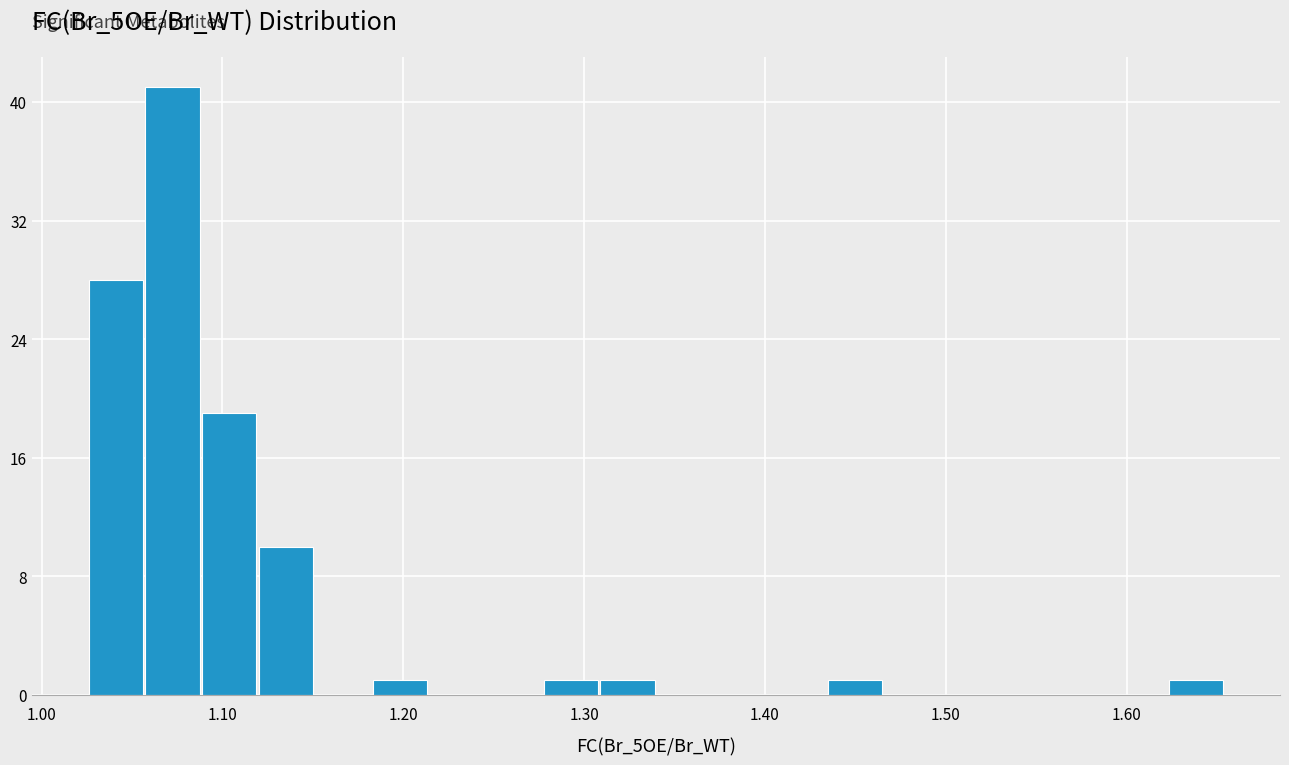

Around what value on the x-axis is the tallest bar? Give the approximate position of its centre, as read against the axis.

1.07